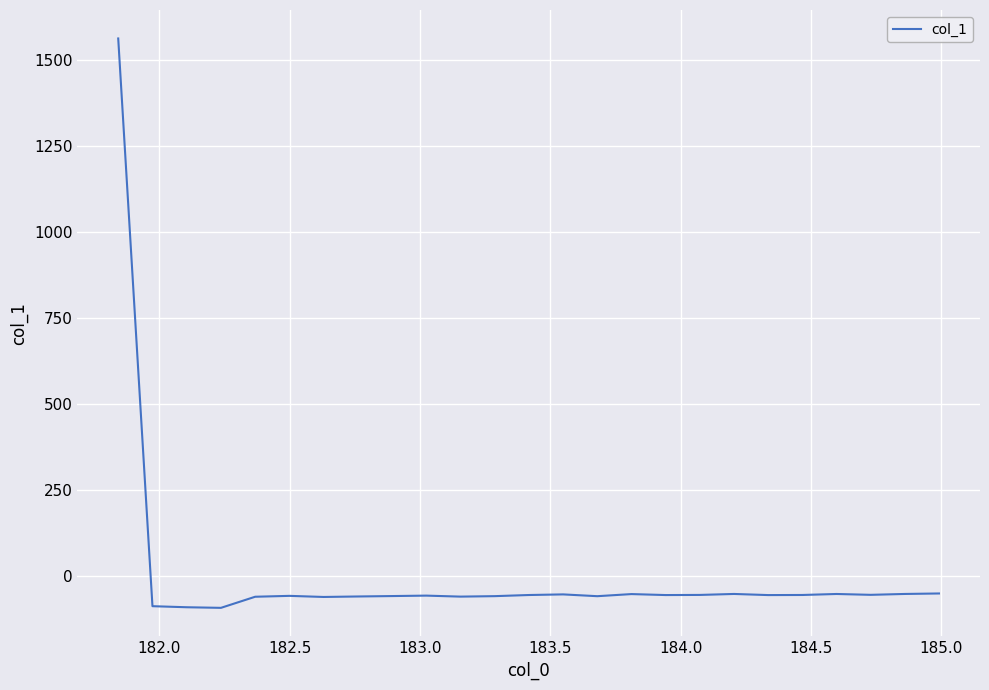

What is the difference between the maximum and minimum values?

1655.7